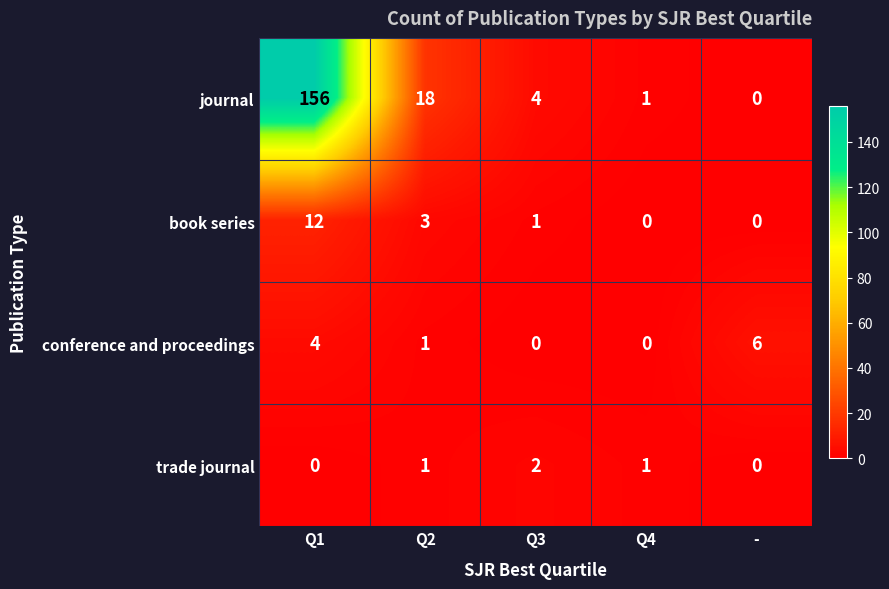

True or false: journal has a value of 0 at -.

True